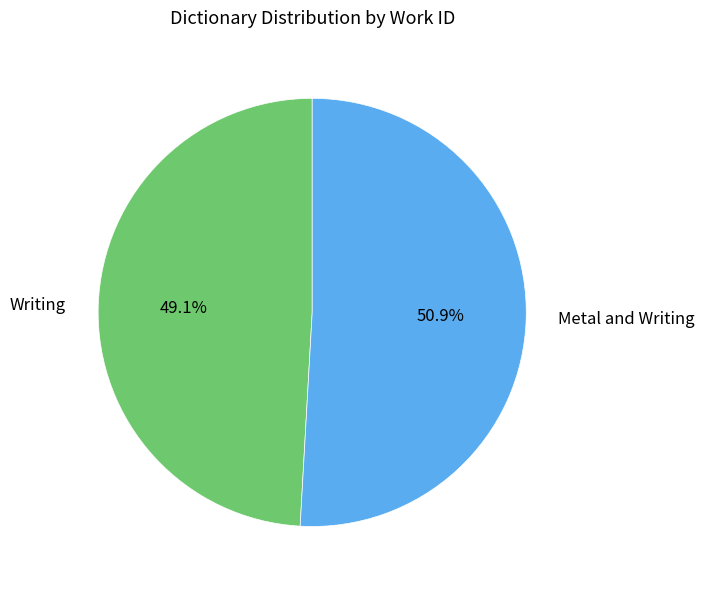

Which has a higher value, Metal and Writing or Writing?

Metal and Writing